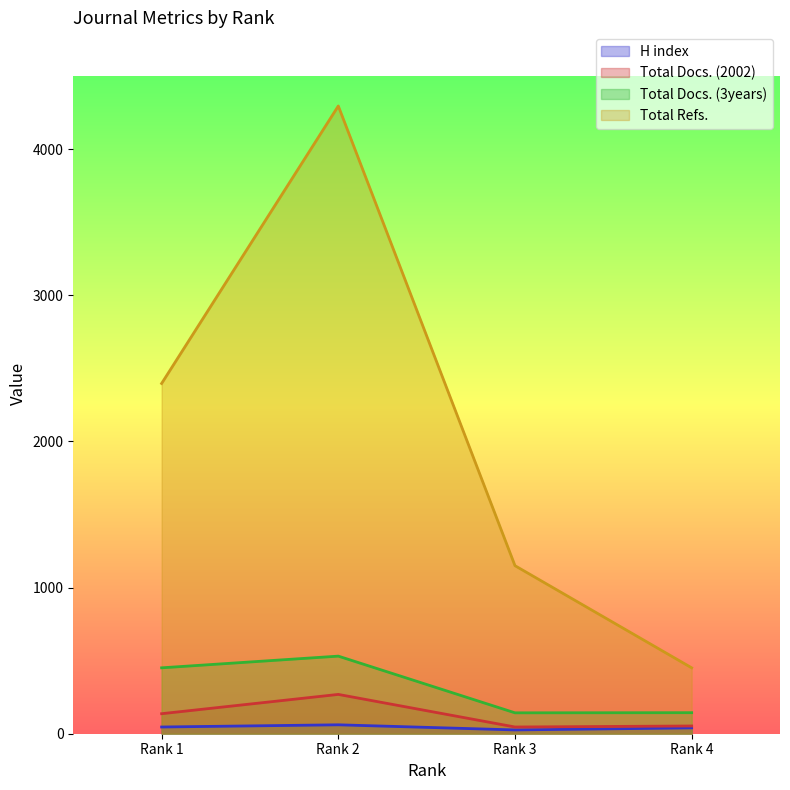

What is the greatest value displayed?

4296